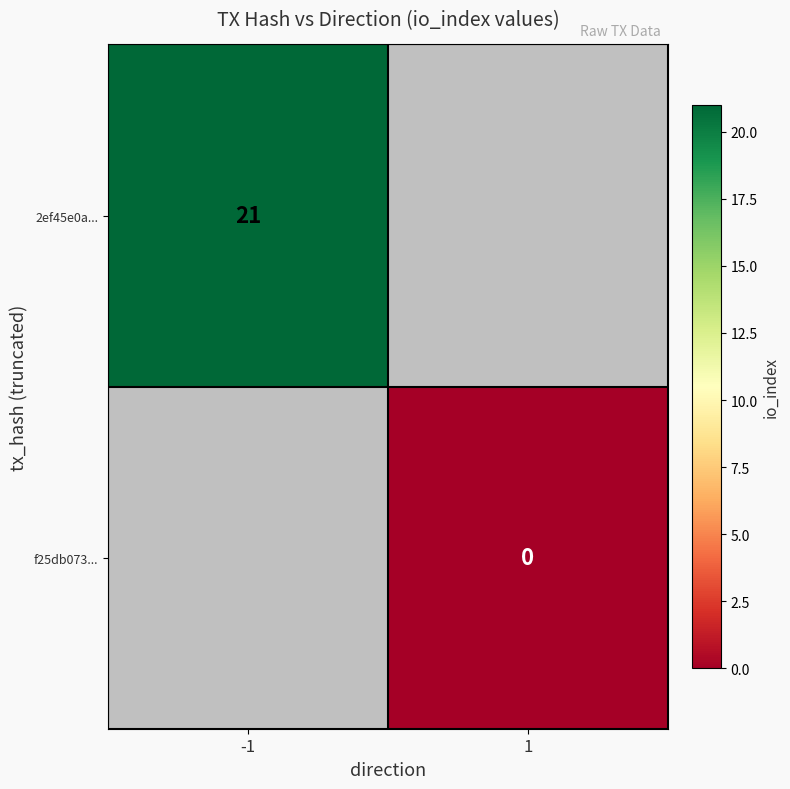

What is the greatest value displayed?

21.0